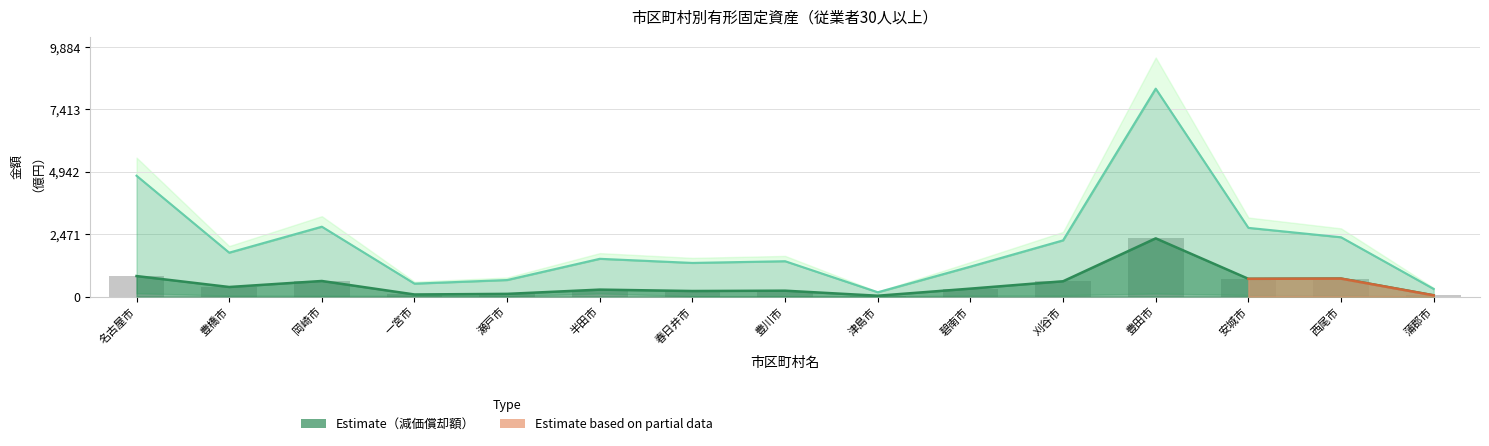

Approximately how many times larger is the value at 豊橋市 compared to 西尾市?

0.5